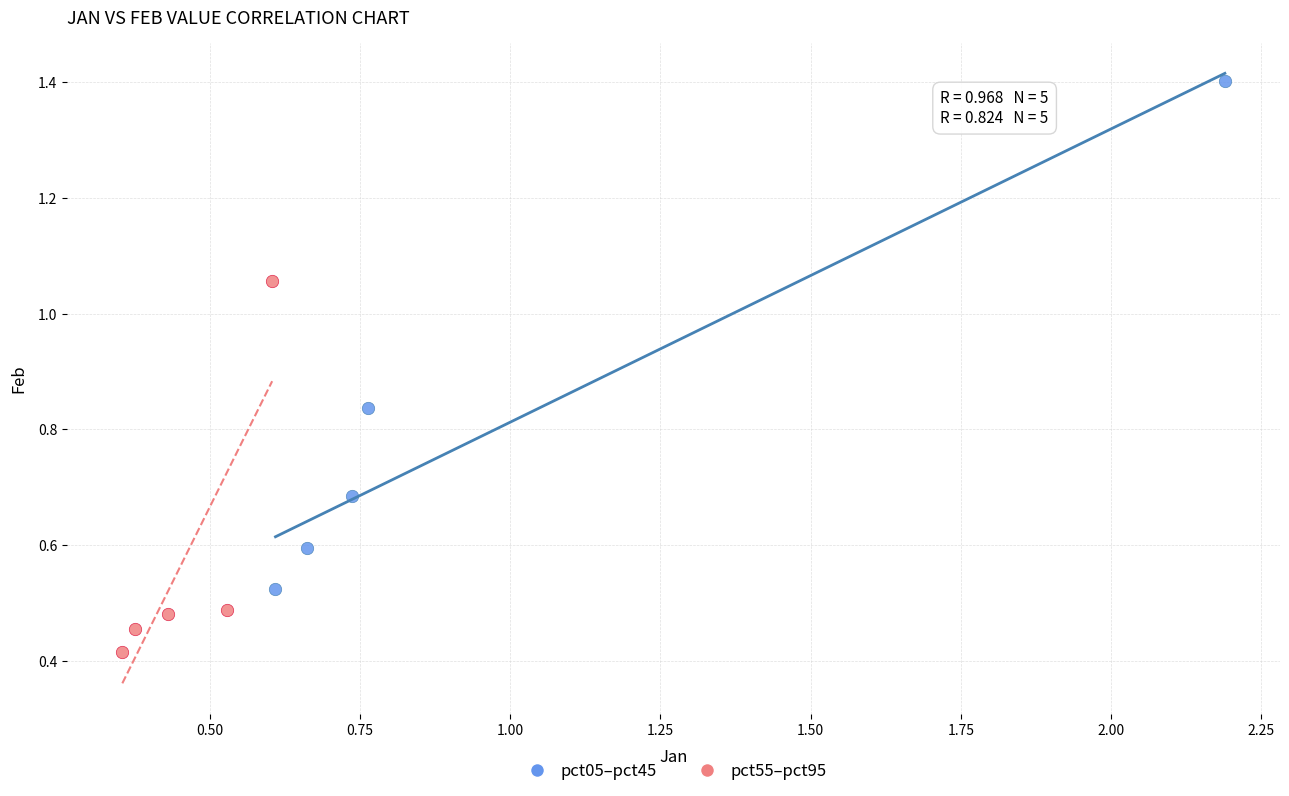

What are all the series names shown in the legend?

pct05–pct45, pct55–pct95